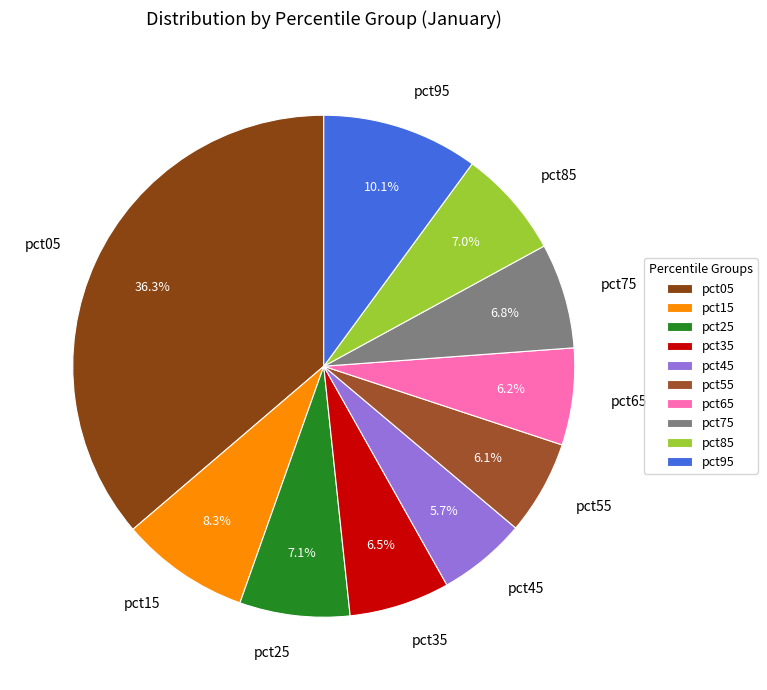

Which category has the biggest portion of the pie?

pct05